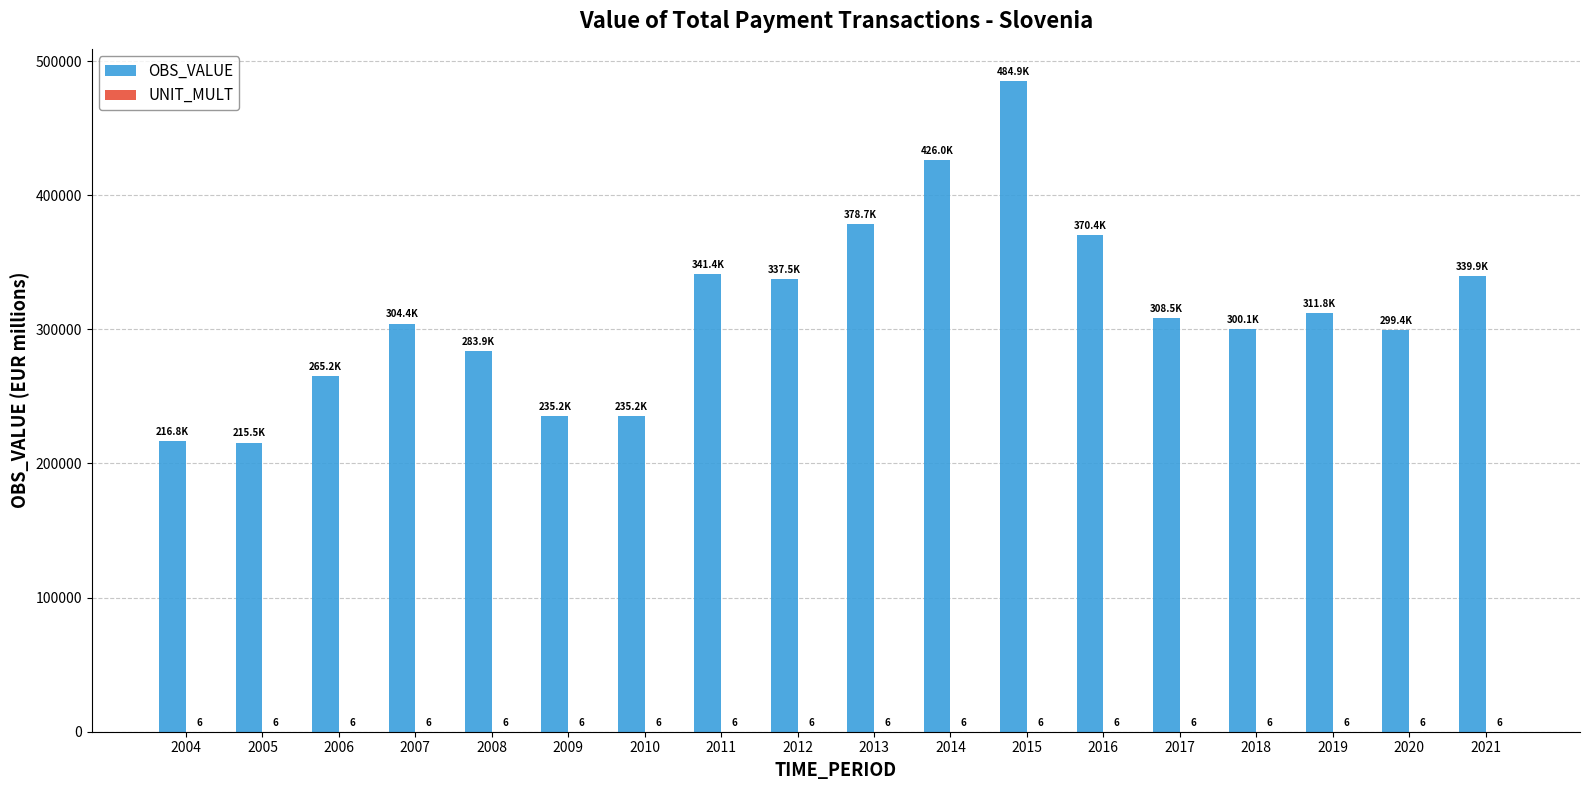

How many values in the OBS_VALUE series exceed 308459?

9